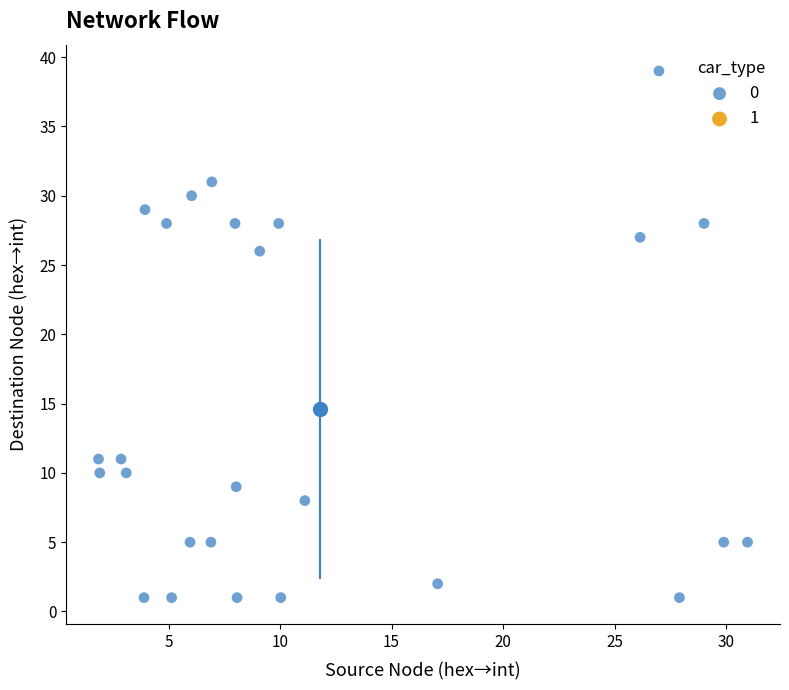

What Y value in the scatter plot is closest to 20?

26